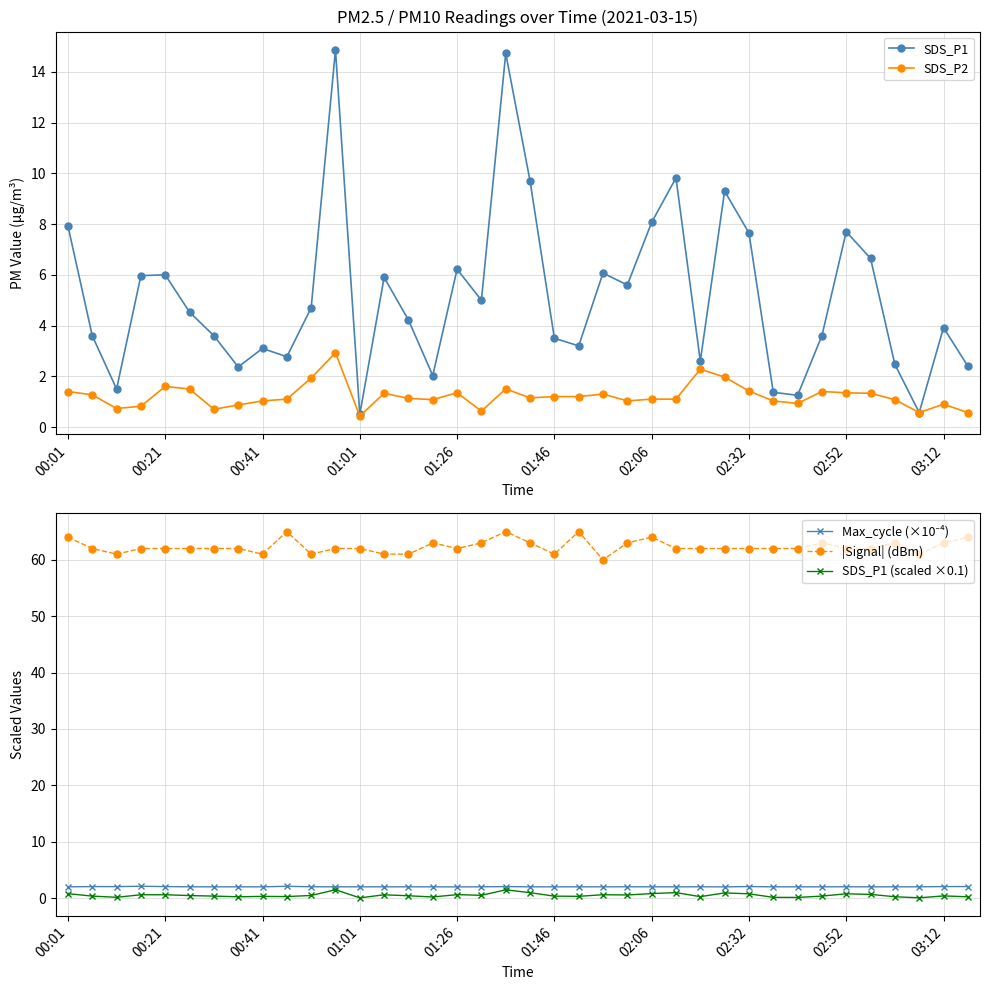

At how many categories does at least one series exceed 44?

38